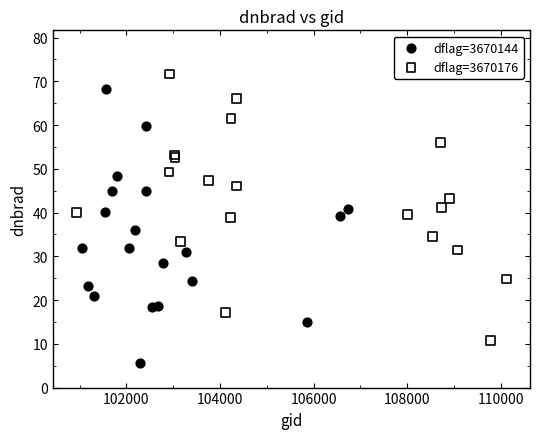

Which series contains the highest Y value?

dflag=3670176